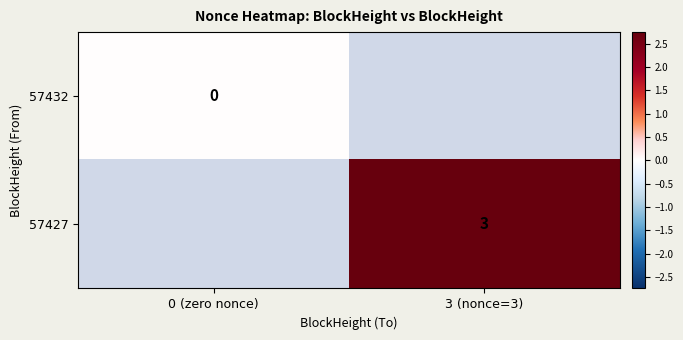

The value of 57427 at 3 (nonce=3) is 3. True or false?

True